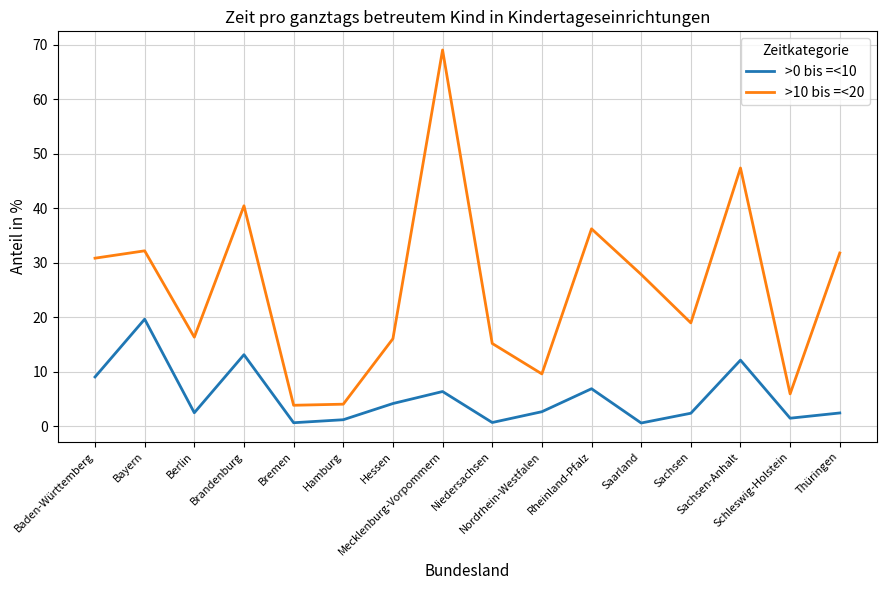

What is the greatest value displayed?

69.0